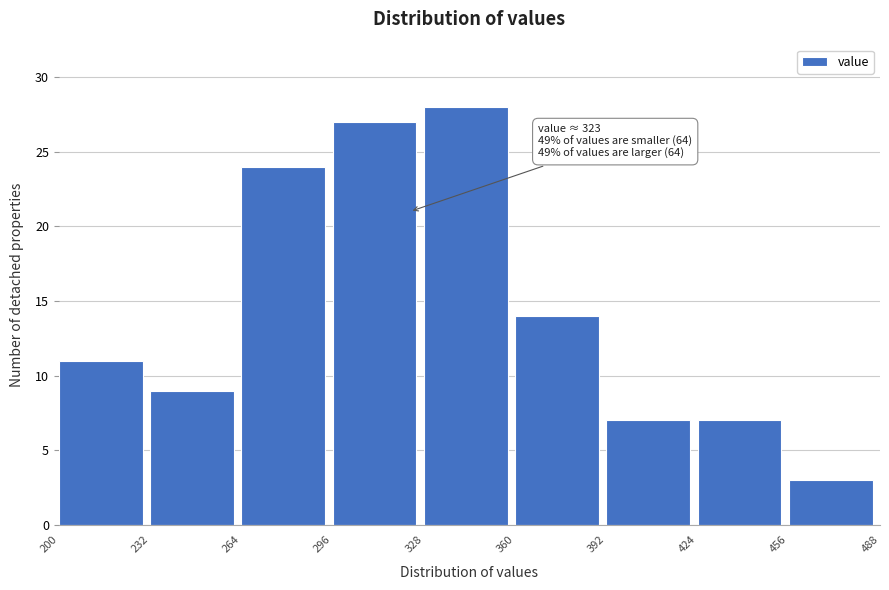

Over which range of the x-axis is the bar tallest?

328 to 360